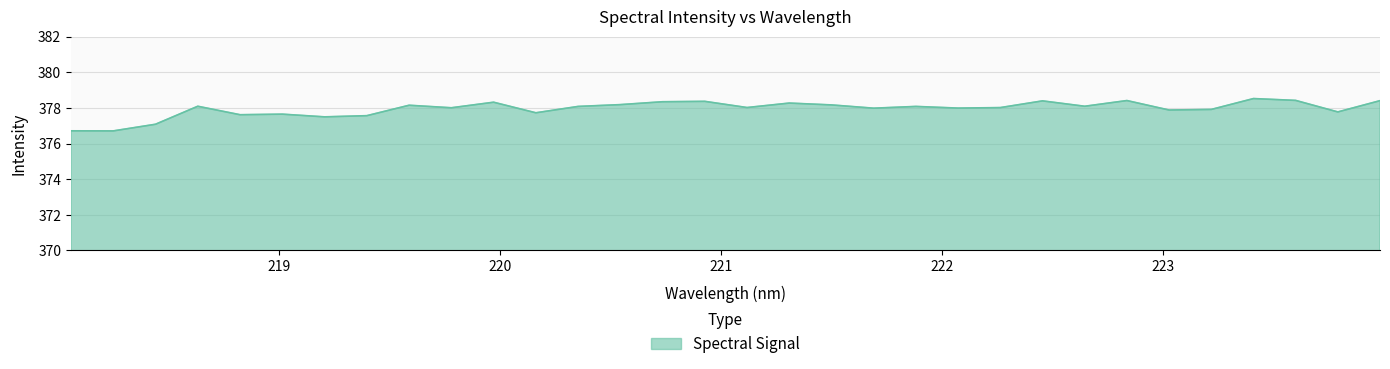

What is the greatest value displayed?

378.5